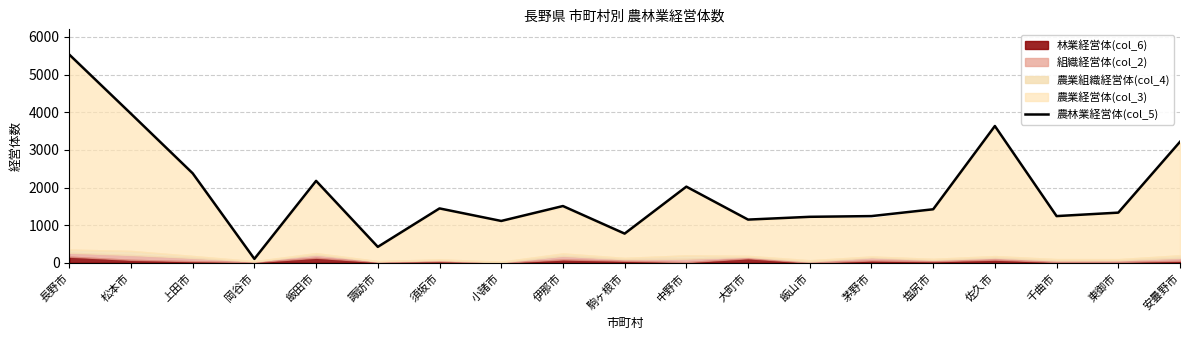

How many points are lower than both their immediate neighbors (excluding endpoints)?

6